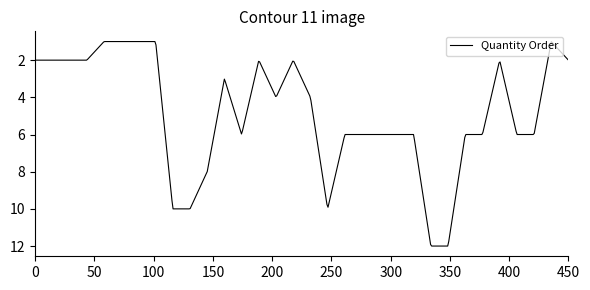

What is the maximum value shown in the chart?

12.0